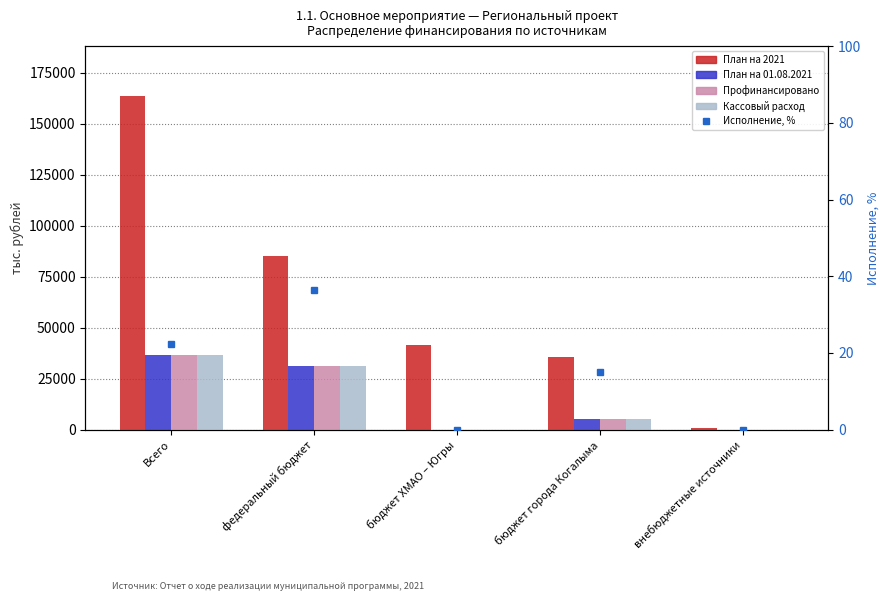

Where does the План на 2021-08-01 series first go above 5423?

Всего